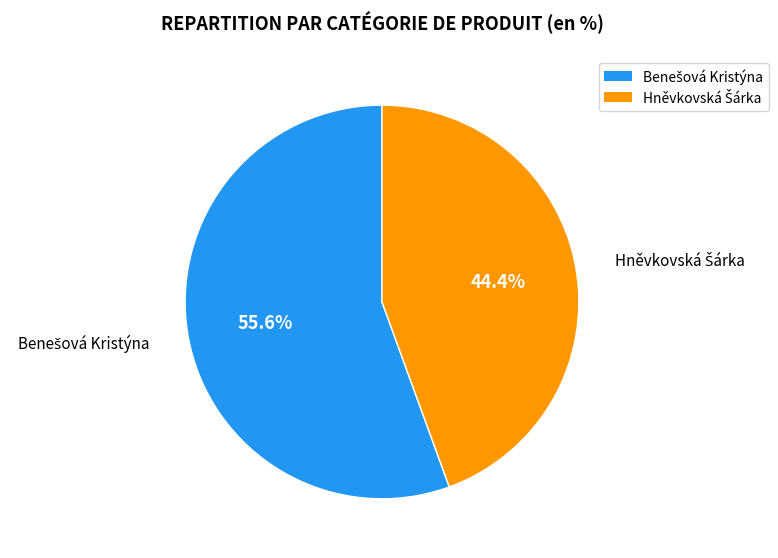

Is there any slice that represents more than half of the pie?

Yes